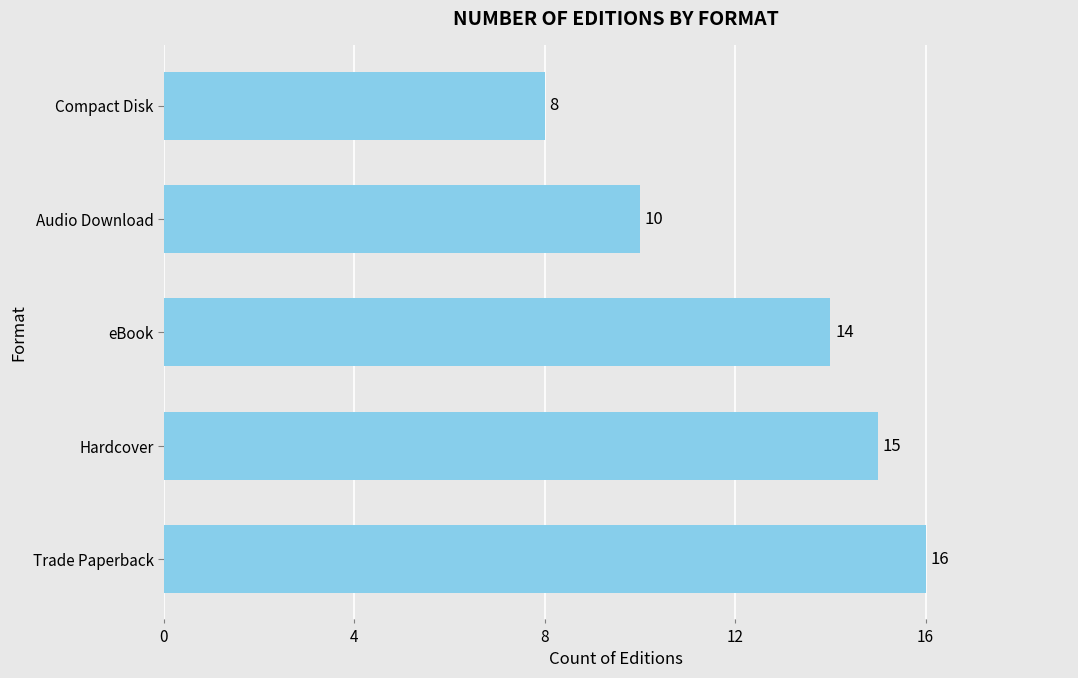

What is the greatest value displayed?

16